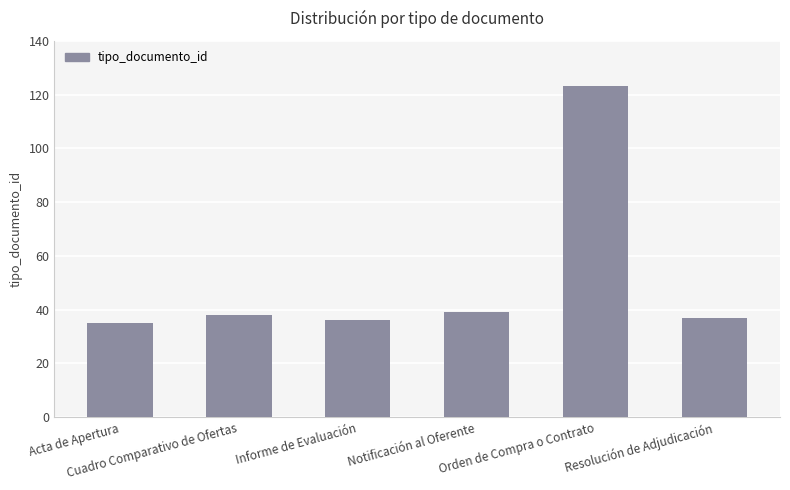

What is the label of the 6th bar from the right?

Acta de Apertura